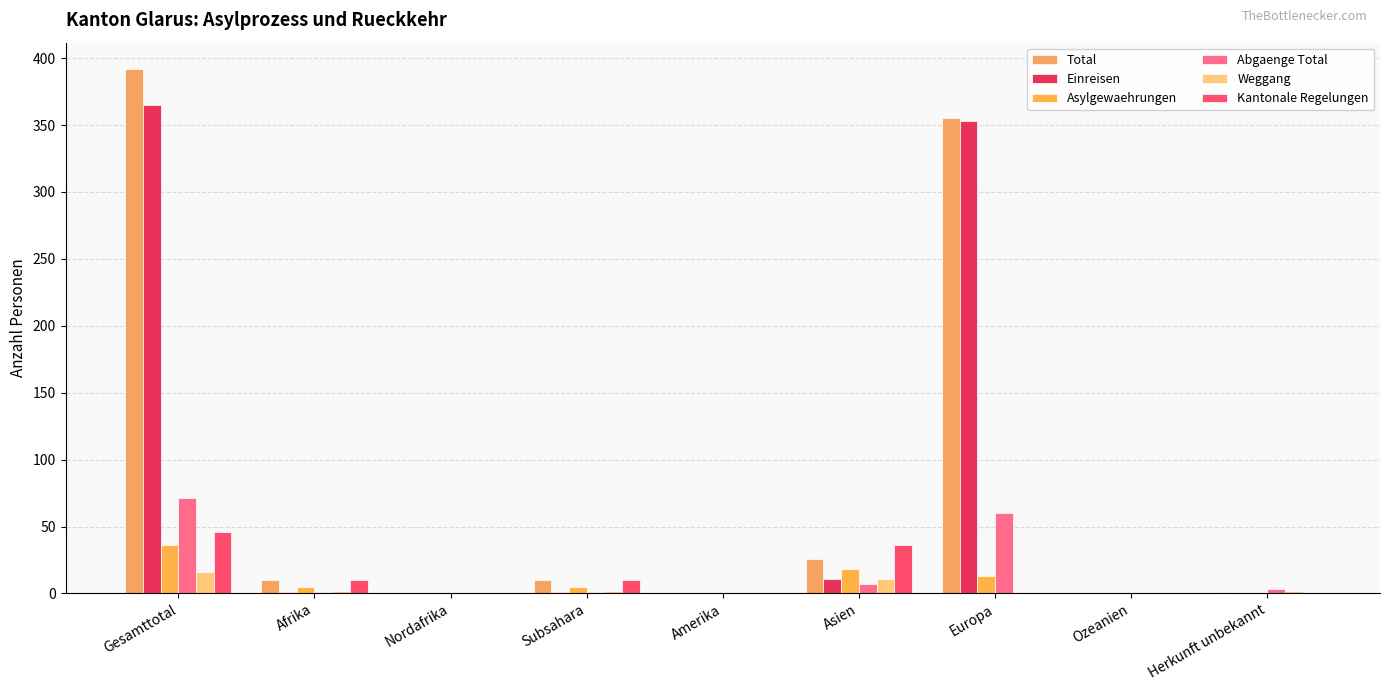

How many categories are shown in the chart?

9